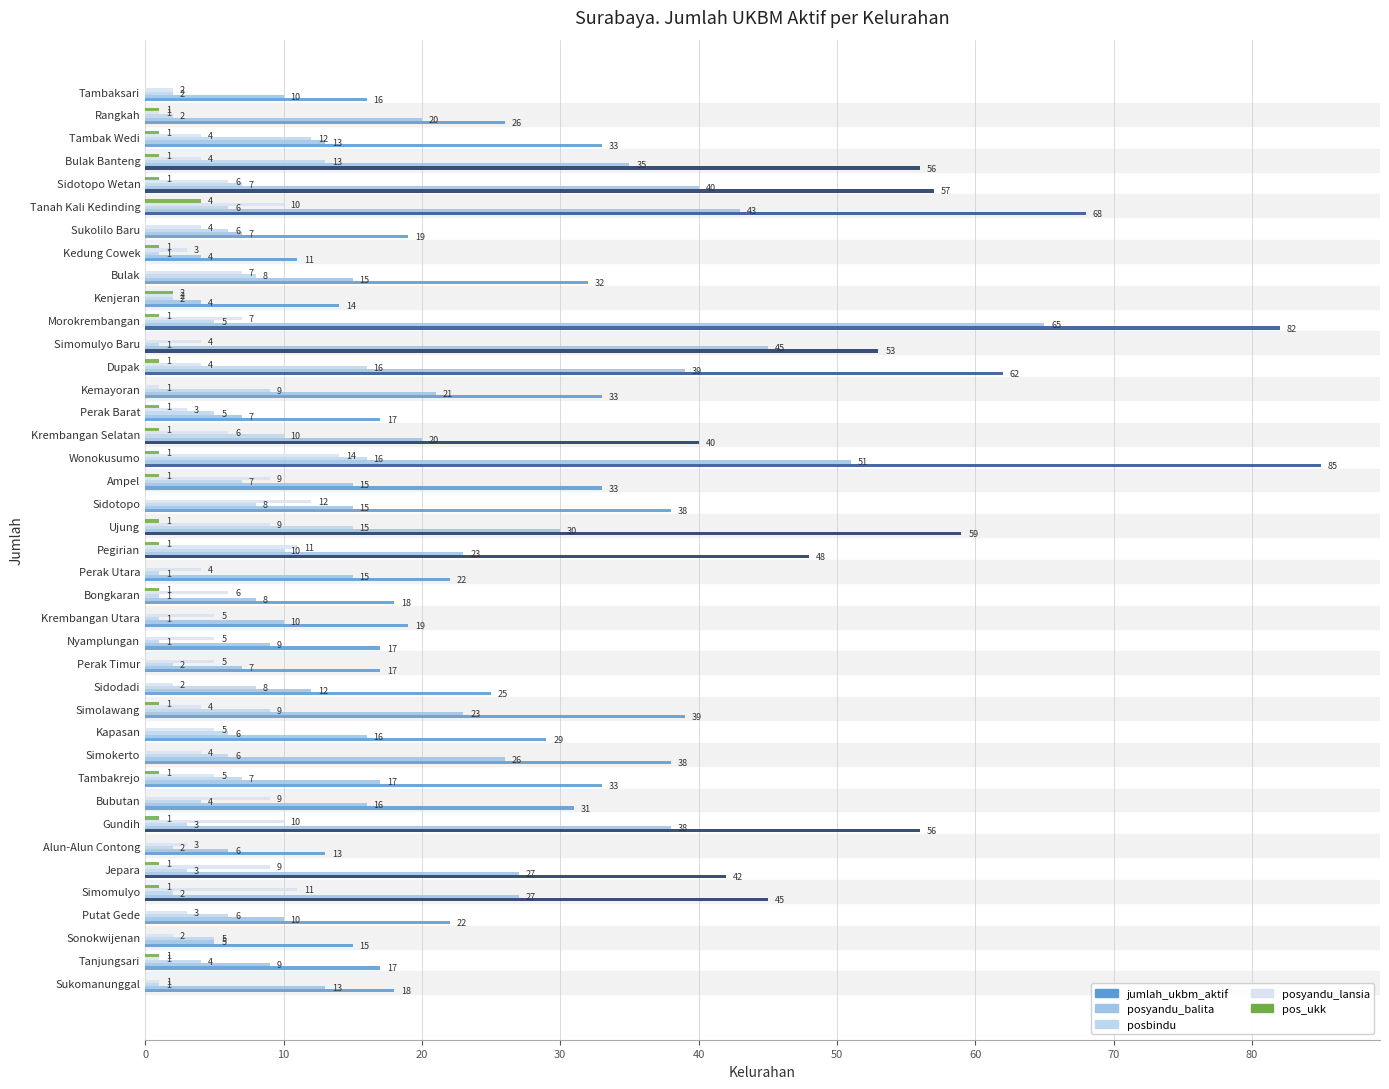

How many positive values does the pos_ukk series have?

22